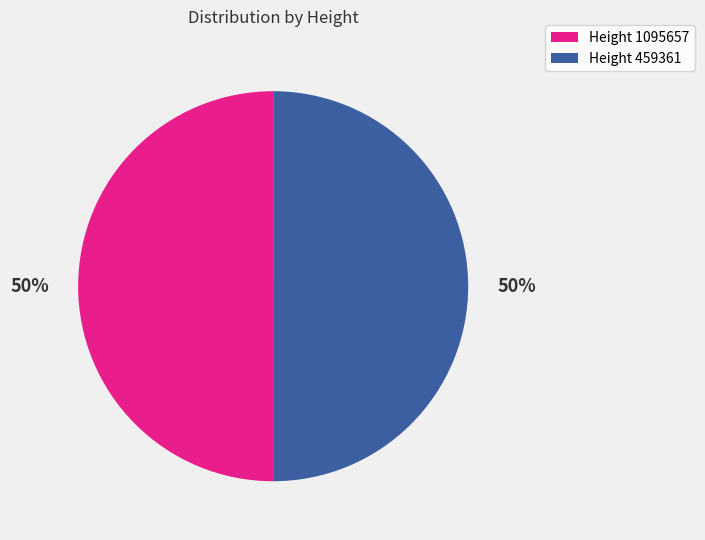

Is the sum of Height 1095657 and Height 459361 greater than half?

Yes